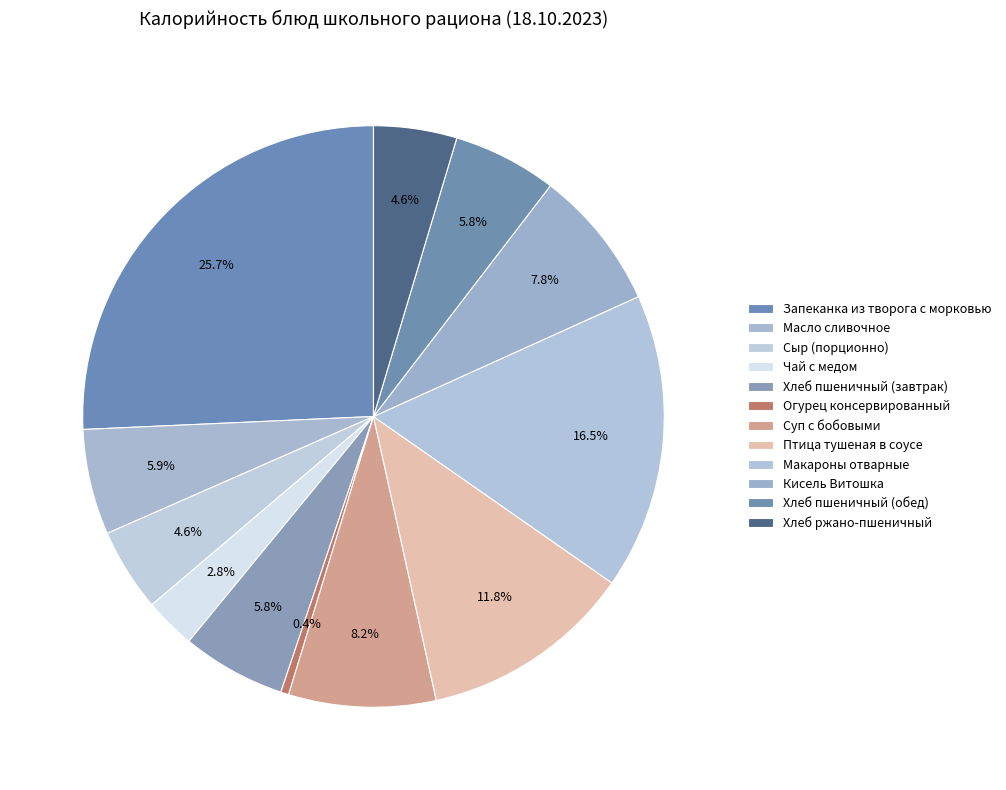

To the nearest percent, what is the difference between the Масло сливочное and Птица тушеная в соусе slice percentages?

6%